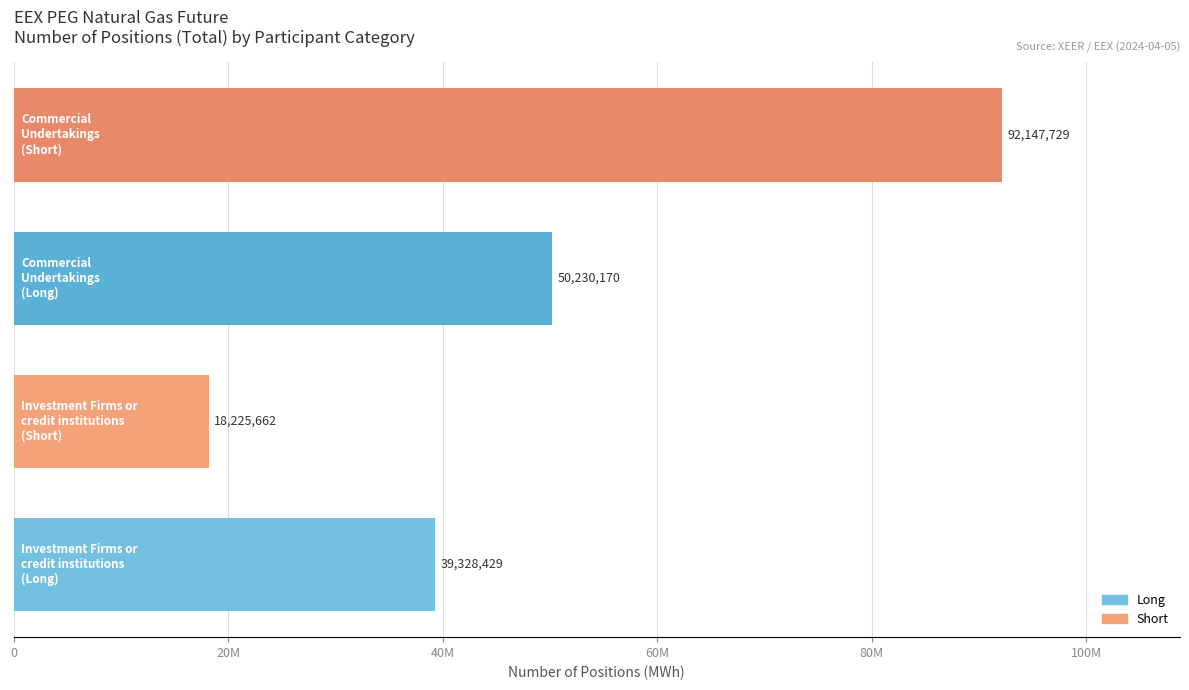

Does the chart contain any negative values?

No